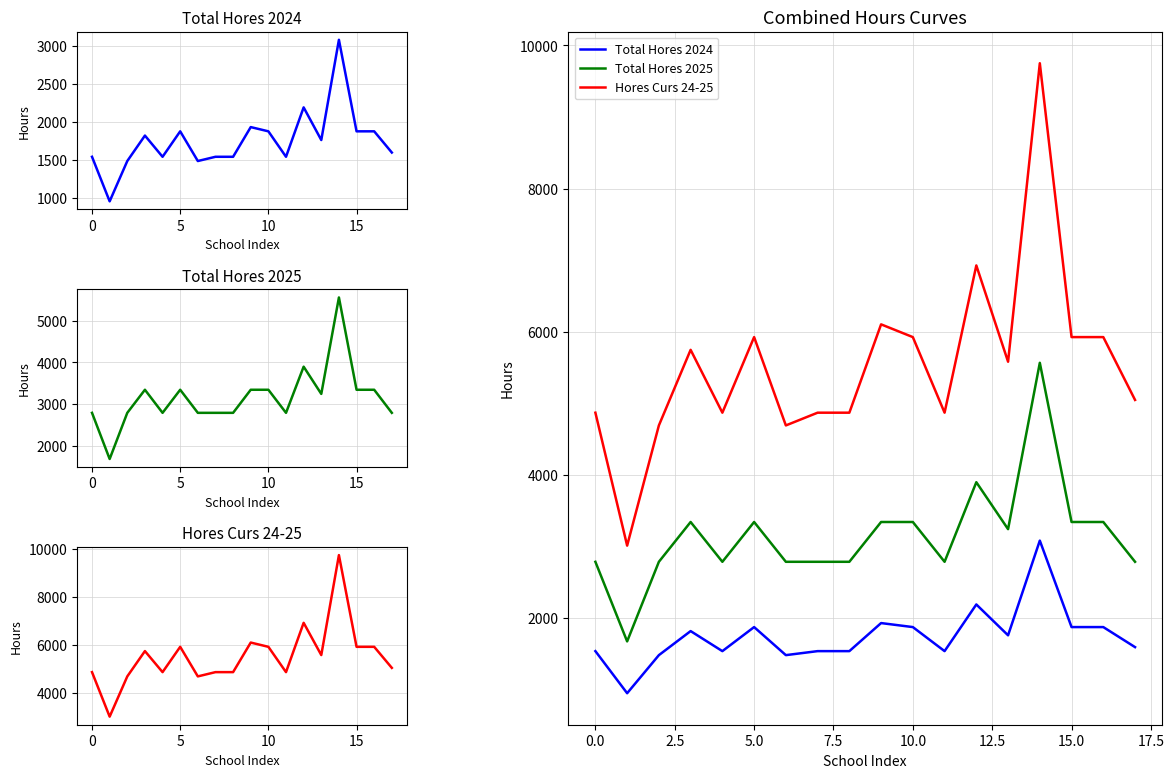

What is the value of the Total Hores 2024 point at the 18th from the left?

1595